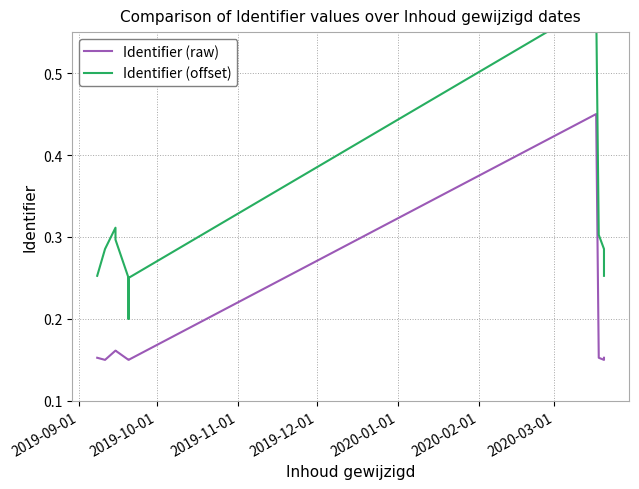

What is the average value of the Identifier (offset) series?

0.3